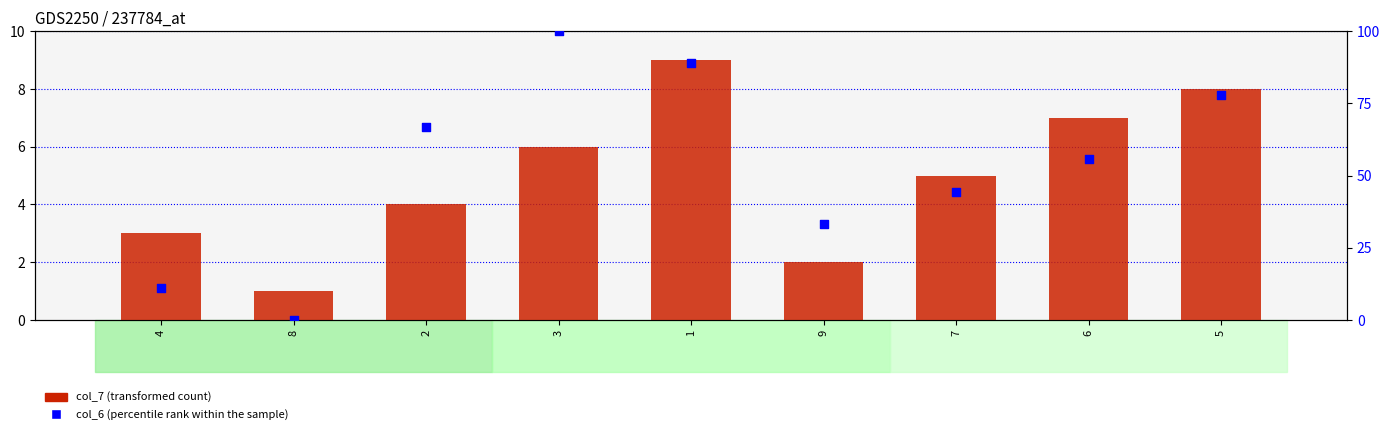

What are all the series names shown in the legend?

col_7 (transformed count), col_6 (percentile rank)